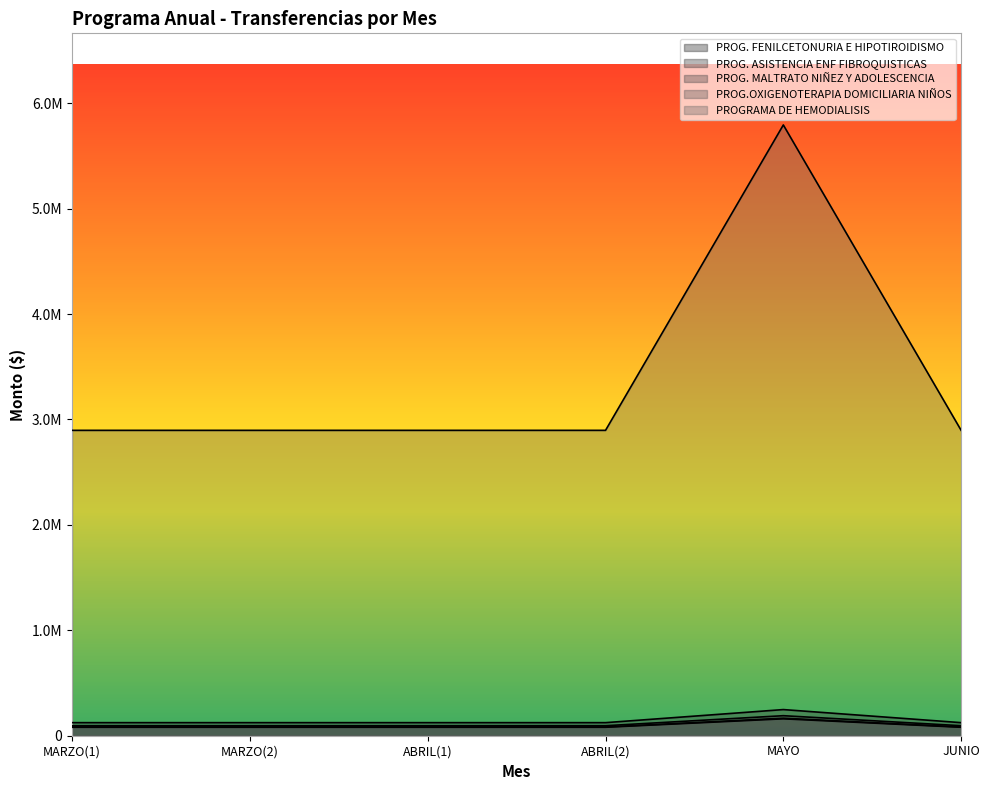

Reading left to right, transcribe all the data shown in this chart.

PROG. FENILCETONURIA E HIPOTIROIDISMO: MARZO(1)=2896613.8	MARZO(2)=2896613.8	ABRIL(1)=2896613.8	ABRIL(2)=2896613.8	MAYO=5793227.6	JUNIO=2896613.8
PROG. ASISTENCIA ENF FIBROQUISTICAS: MARZO(1)=95000.0	MARZO(2)=95000.0	ABRIL(1)=95000.0	ABRIL(2)=95000.0	MAYO=190000.0	JUNIO=95000.0
PROG. MALTRATO NIÑEZ Y ADOLESCENCIA: MARZO(1)=124000.0	MARZO(2)=124000.0	ABRIL(1)=124000.0	ABRIL(2)=124000.0	MAYO=248000.0	JUNIO=124000.0
PROG.OXIGENOTERAPIA DOMICILIARIA NIÑOS: MARZO(1)=82986.4	MARZO(2)=82986.4	ABRIL(1)=82986.4	ABRIL(2)=82986.4	MAYO=165972.8	JUNIO=82986.4
PROGRAMA DE HEMODIALISIS: MARZO(1)=80139.8	MARZO(2)=80139.8	ABRIL(1)=80139.8	ABRIL(2)=80139.8	MAYO=160279.6	JUNIO=80139.8